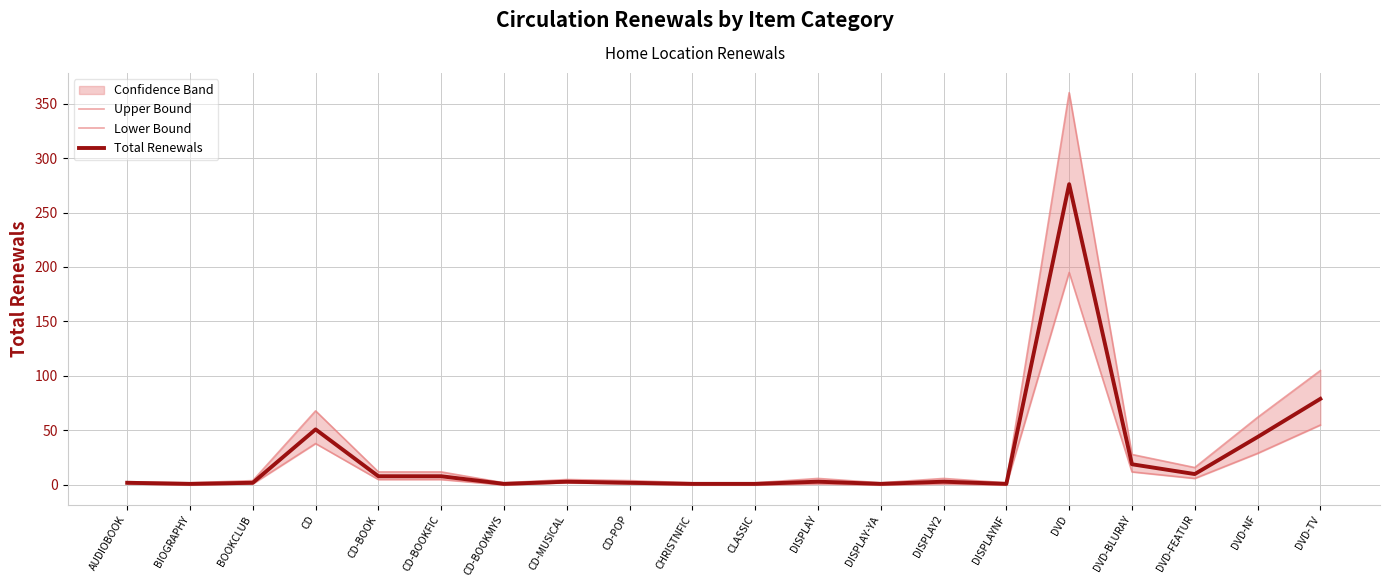

At which category is the sum across all series the highest?

DVD